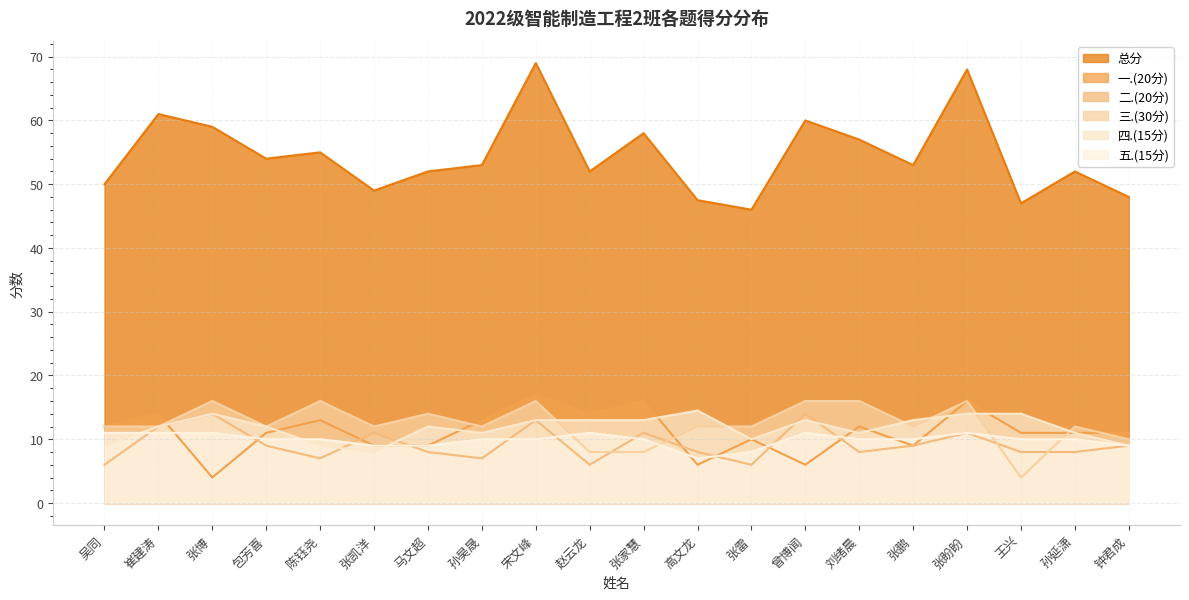

True or false: 五.(15分) has a value of 16.7 at 包芳喜.

False